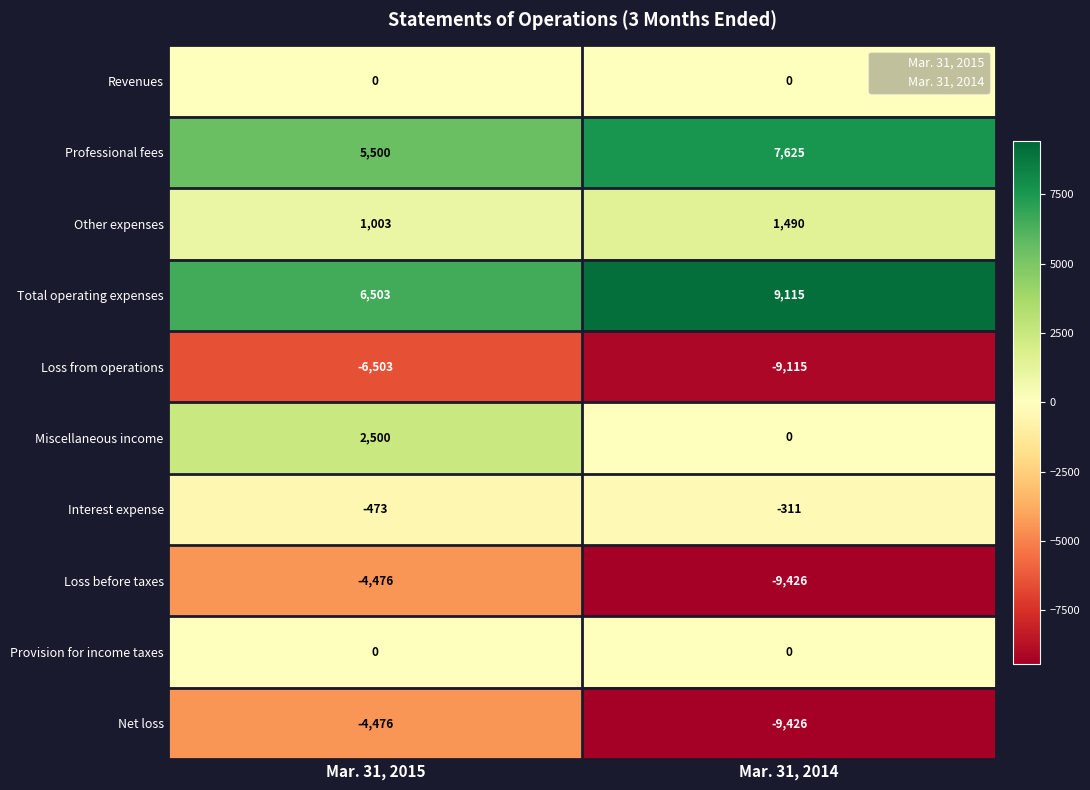

The value of Other expenses at Mar. 31, 2015 is 259. True or false?

False